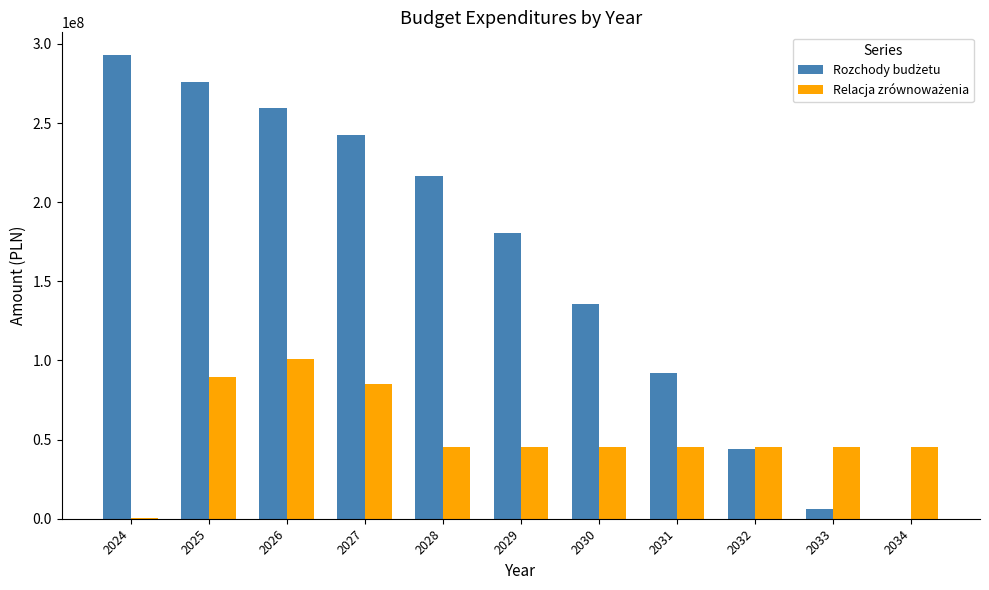

What is the sum of the Rozchody budżetu values at 2034 and 2026?

259504000.0